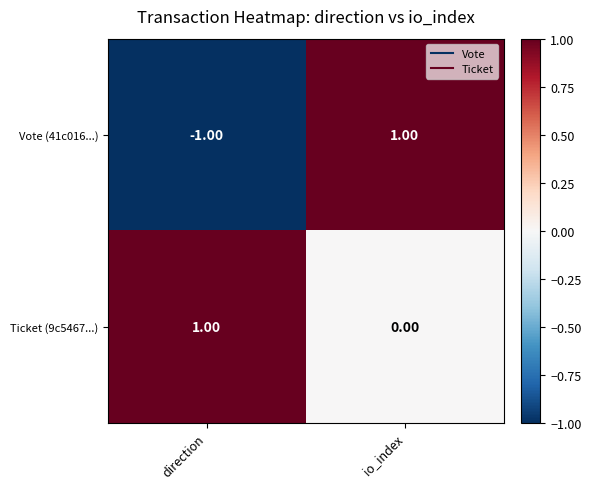

Which series has the widest spread of values?

Vote (41c016...)